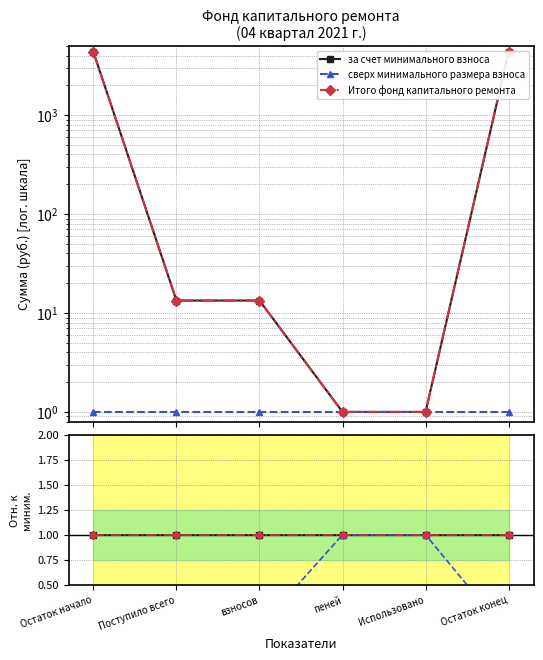

At Остаток начало, list the series in order from smallest to largest.

сверх минимального размера взноса, за счет минимального взноса, Итого фонд капитального ремонта